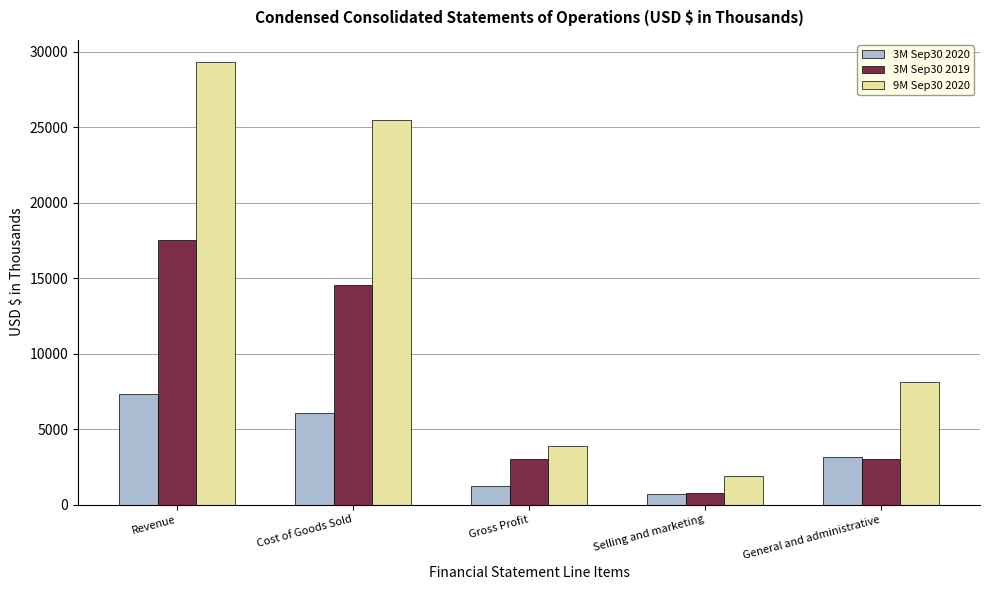

What is the spread (max minus min) of values at Selling and marketing?

1175